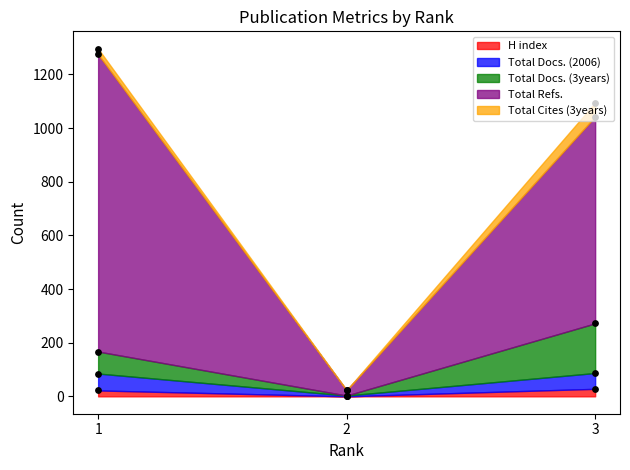

Which series contains the lowest Y value?

H index